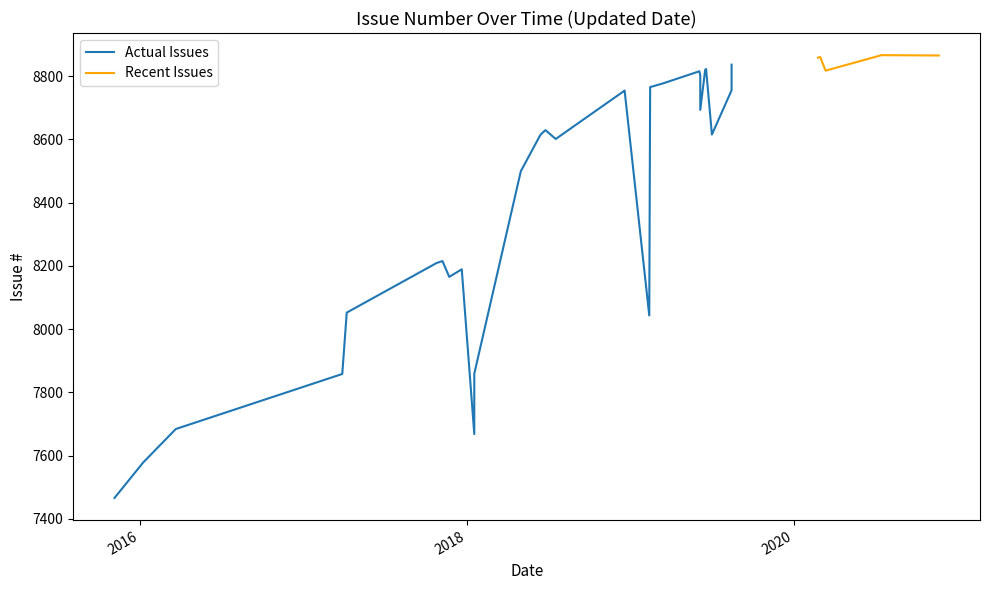

How many data points are less than 8693?

18